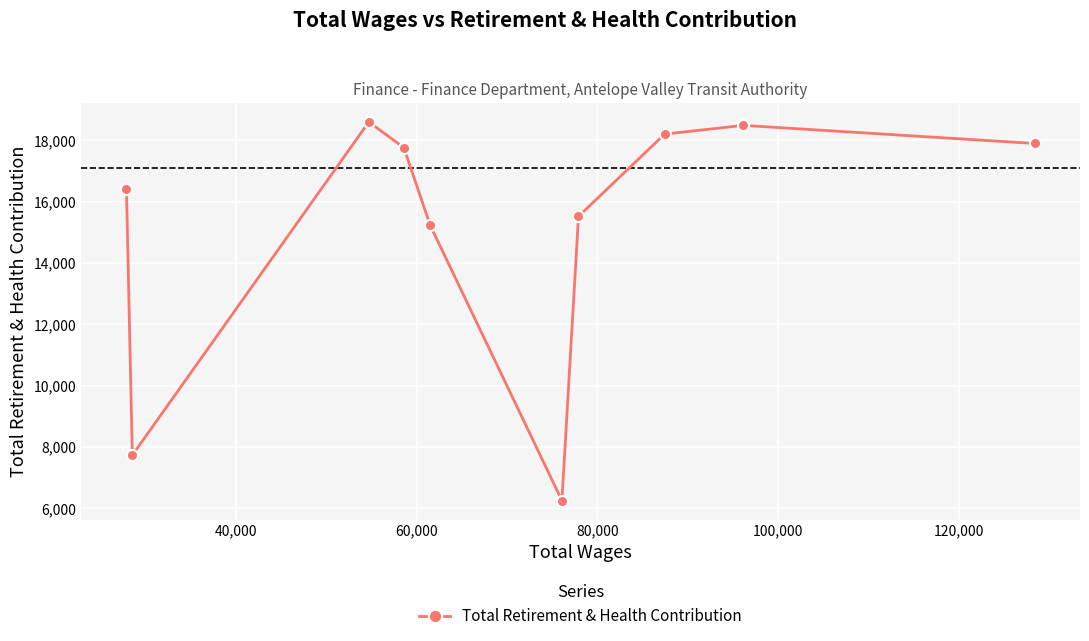

What is the value of the 8th point from the left?

18204